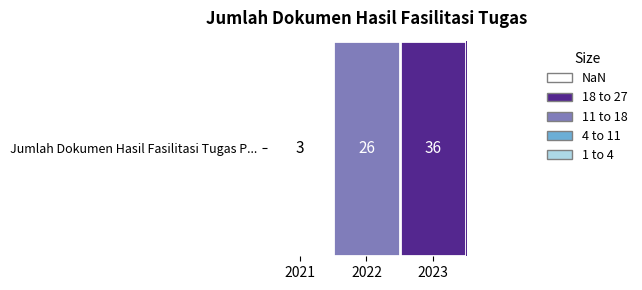

What is the sum of the values at 2021 and 2023?

39